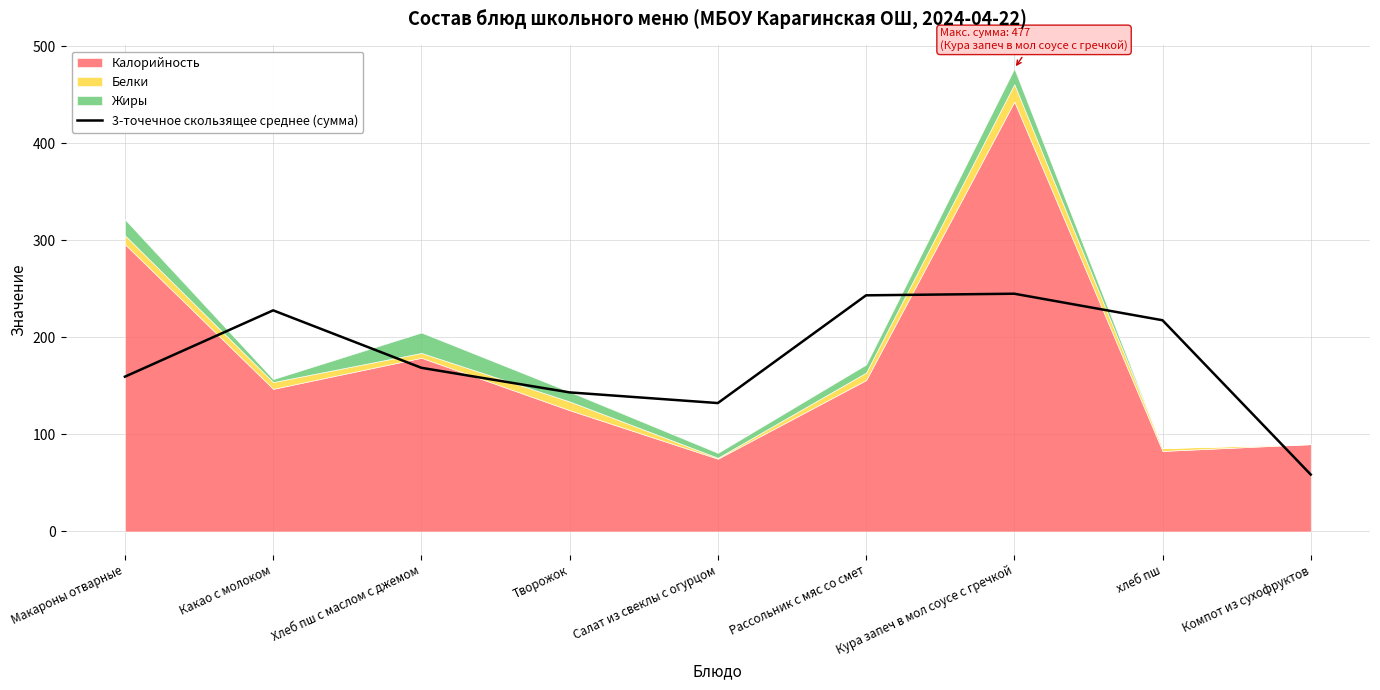

The value of 3-точечное скользящее среднее (сумма) at хлеб пш is 217.7. True or false?

True